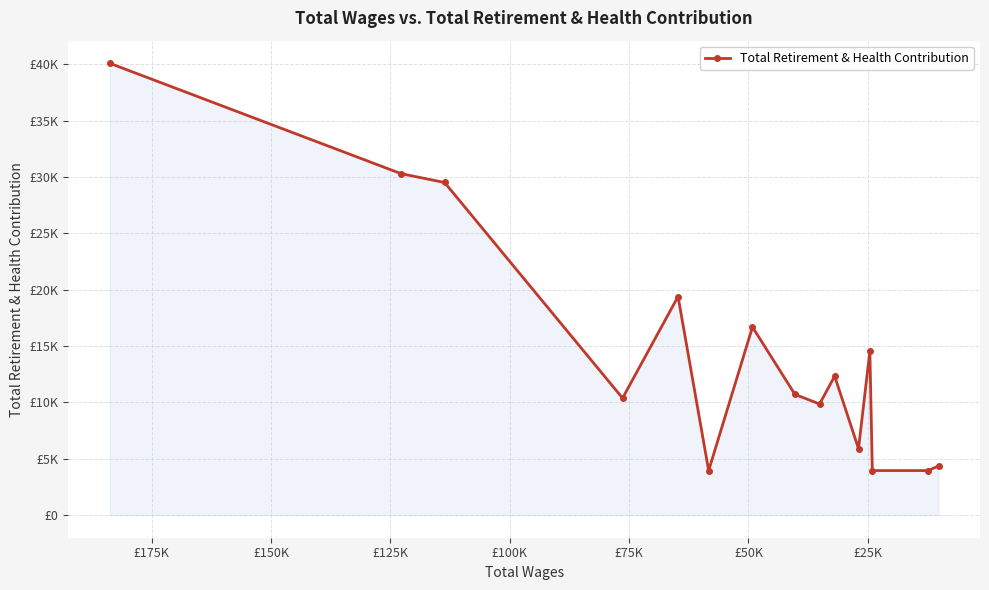

How many points are higher than both their immediate neighbors (excluding endpoints)?

4